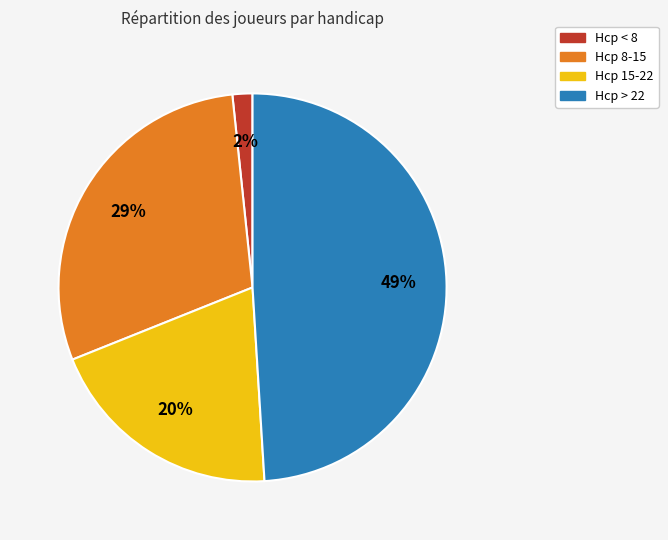

Does any single category account for the majority?

No